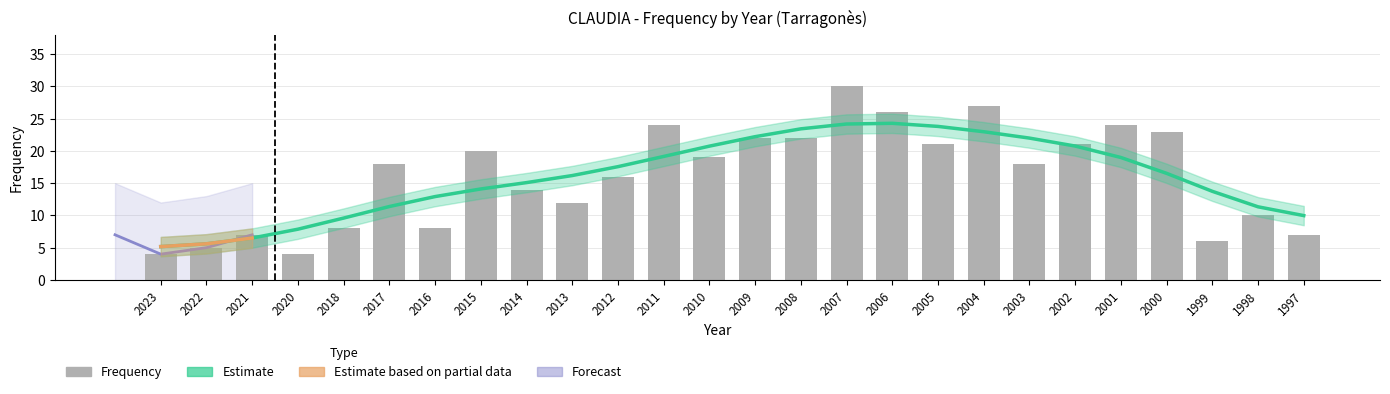

What is the difference between the values at 2004 and 2008?

5